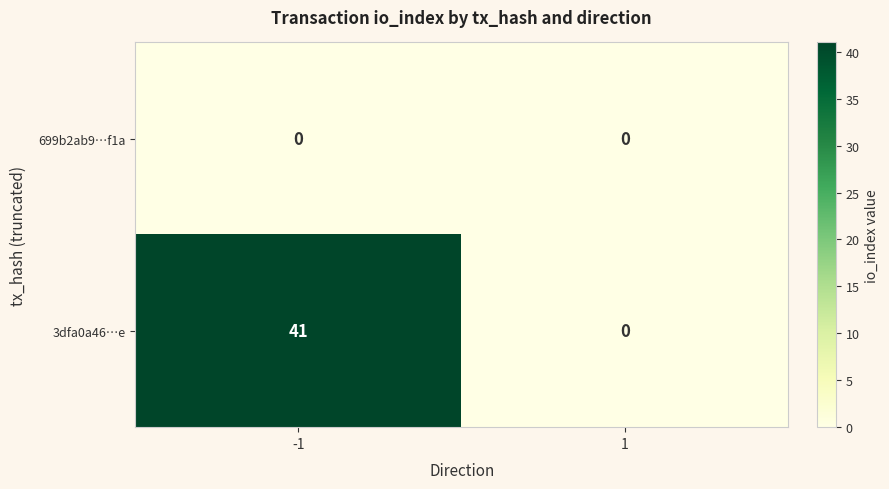

At how many categories does at least one series exceed 40?

1